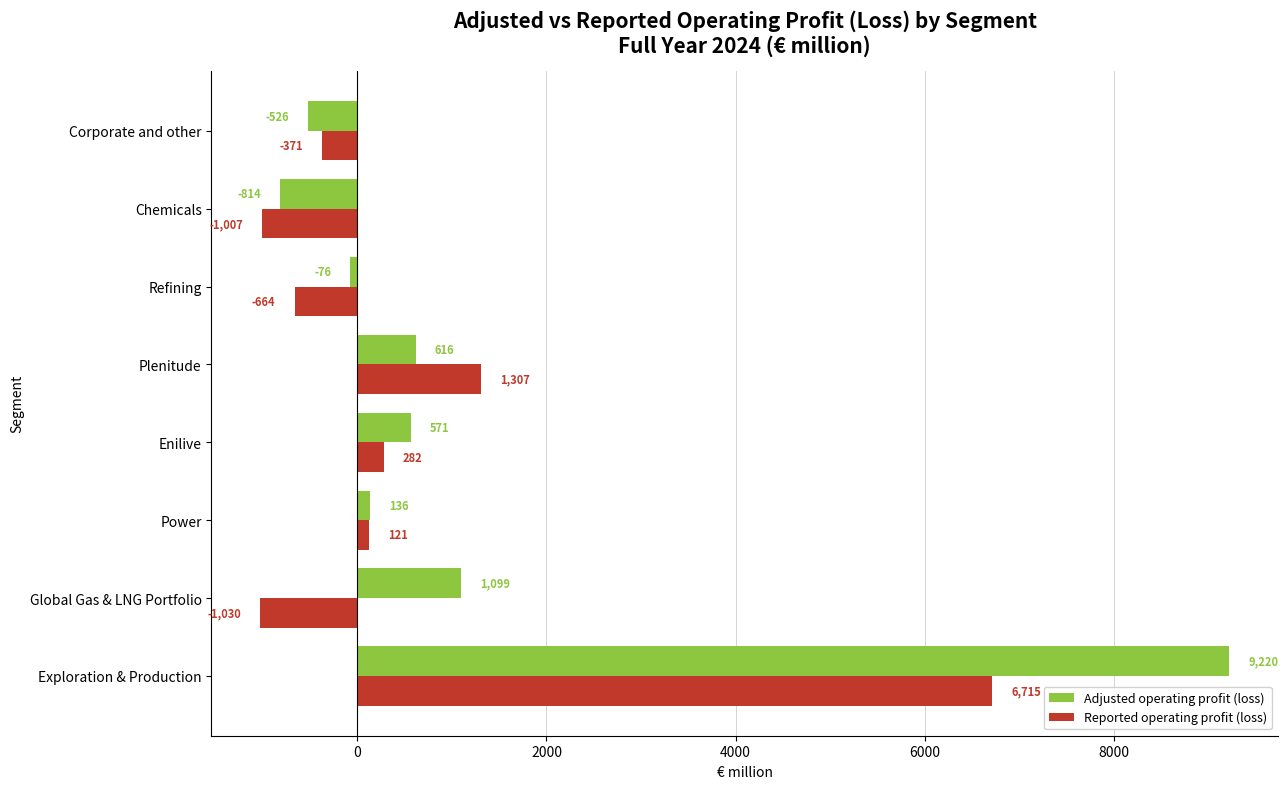

List the labels in order of Adjusted operating profit (loss) value, smallest first.

Chemicals, Corporate and other, Refining, Power, Enilive, Plenitude, Global Gas & LNG Portfolio, Exploration & Production